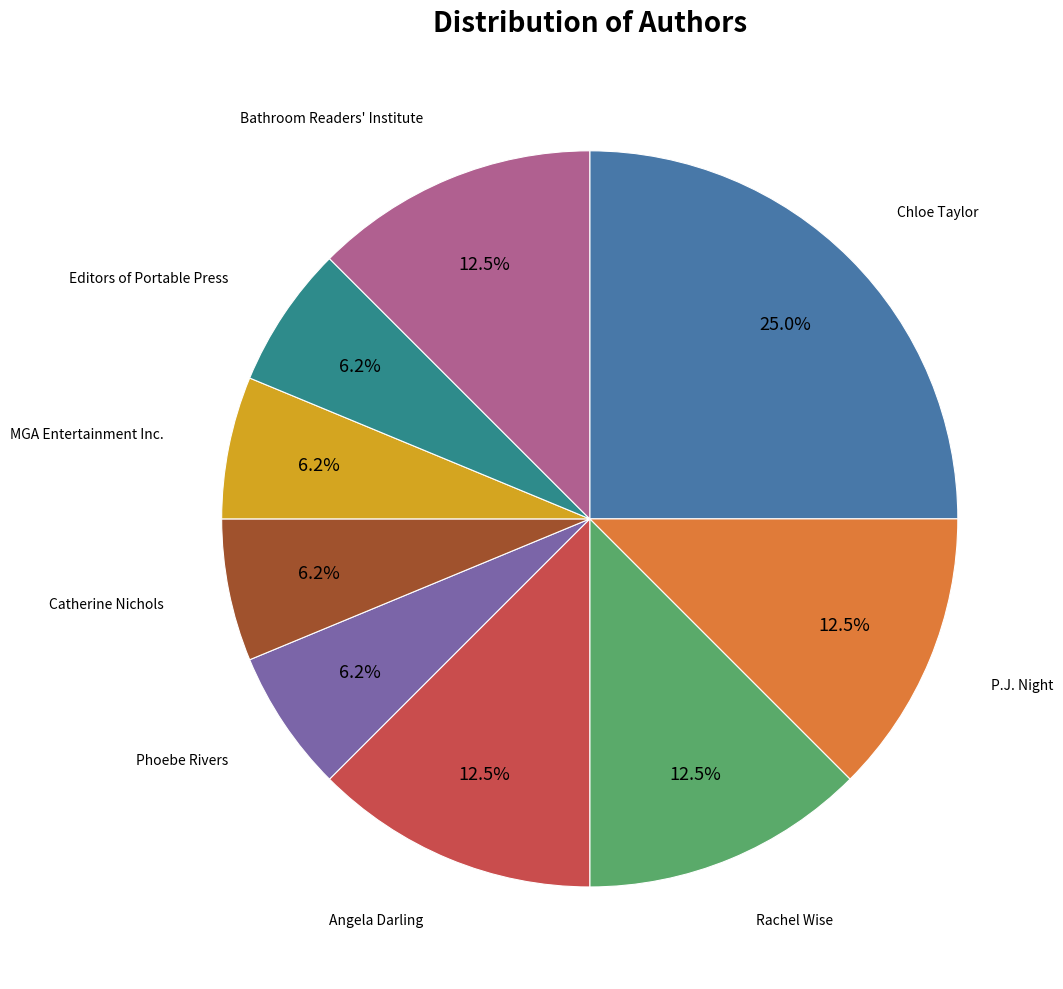

Does any single category account for the majority?

No